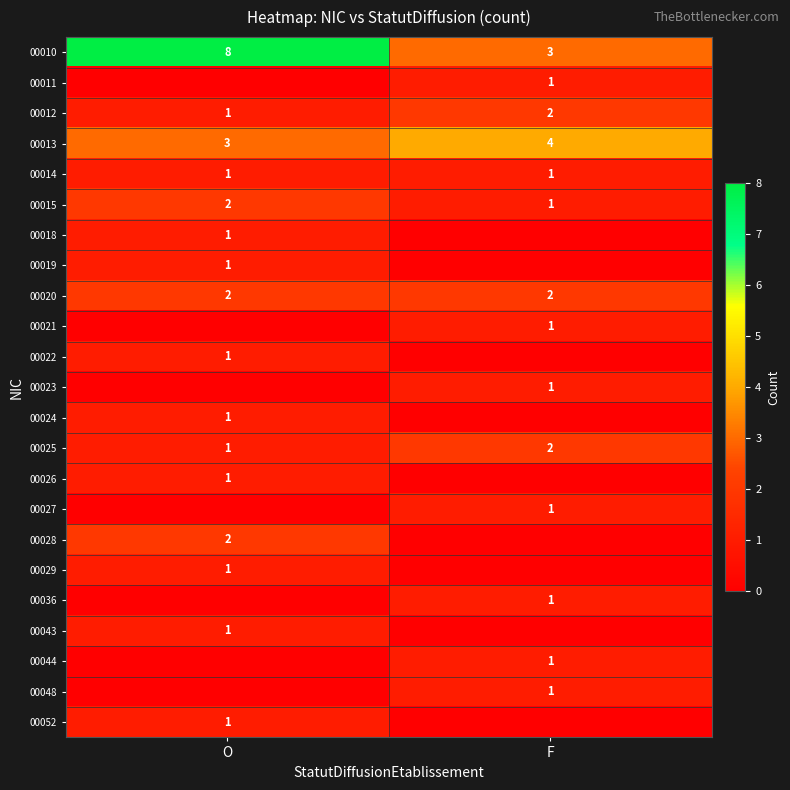

Is it true that 00011 equals 1 at F?

True